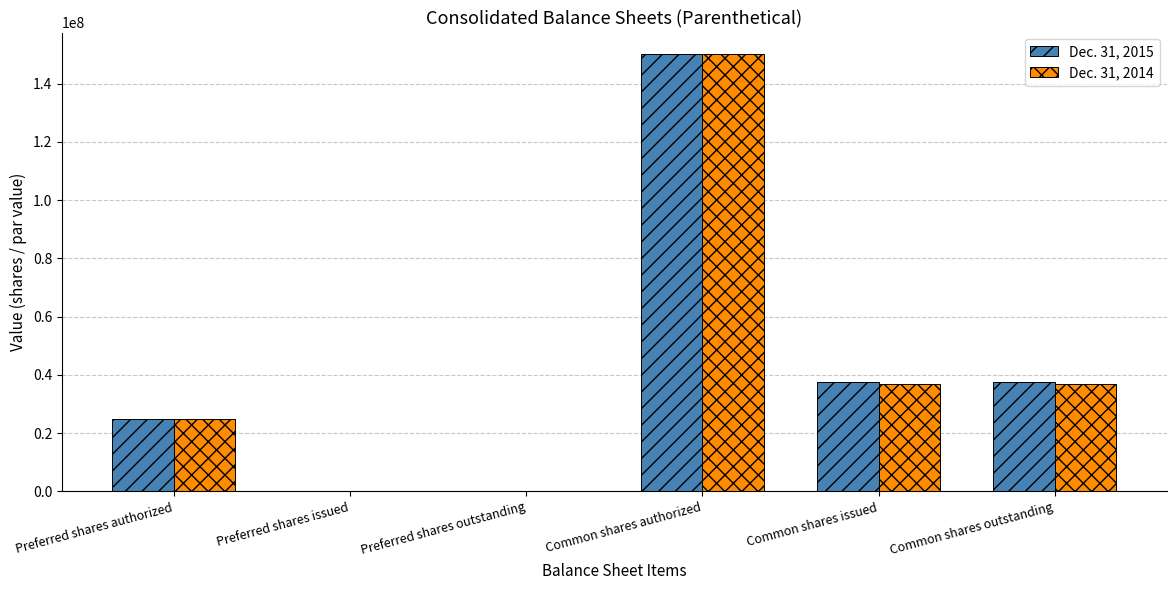

What is the maximum value shown in the chart?

150000000